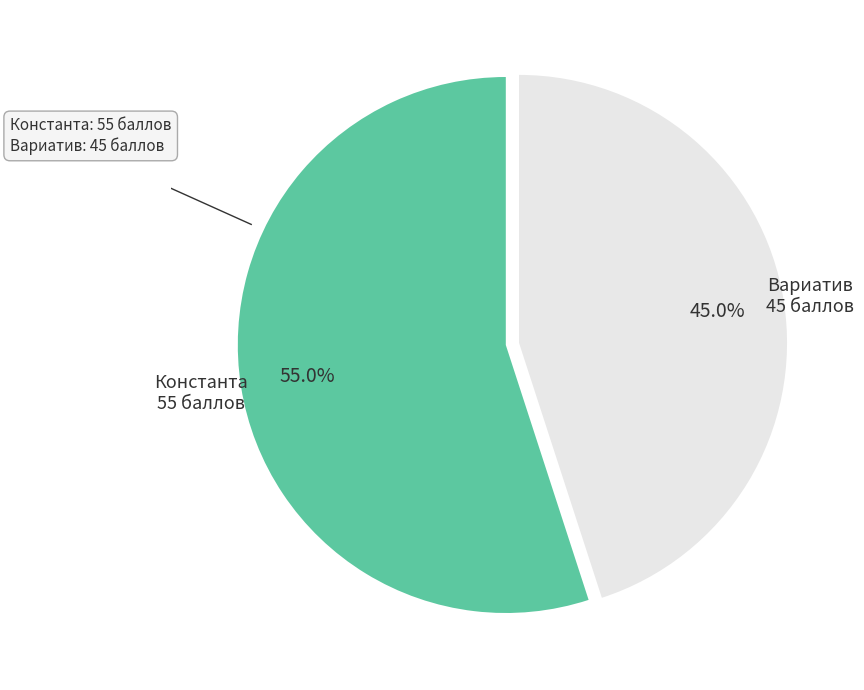

How many segments does this pie chart have?

2